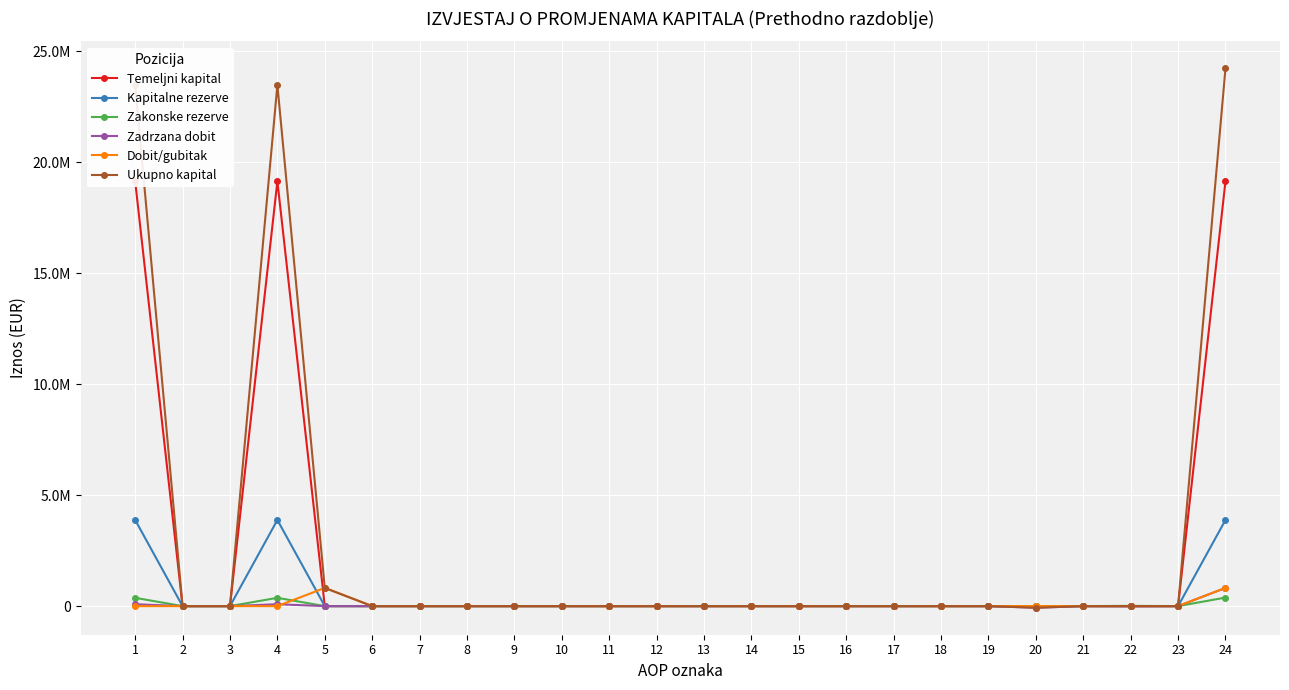

How many lines are shown in the chart?

6